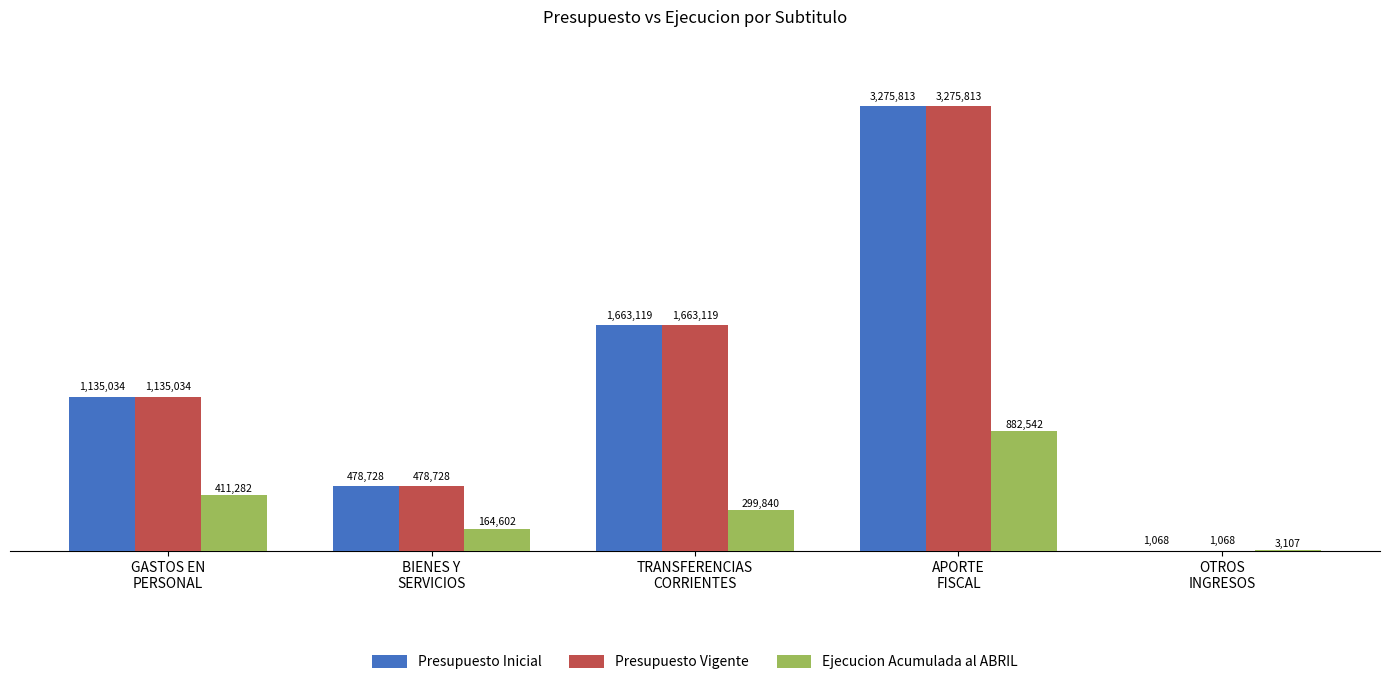

What are all the series names shown in the legend?

Presupuesto Inicial, Presupuesto Vigente, Ejecucion Acumulada al ABRIL